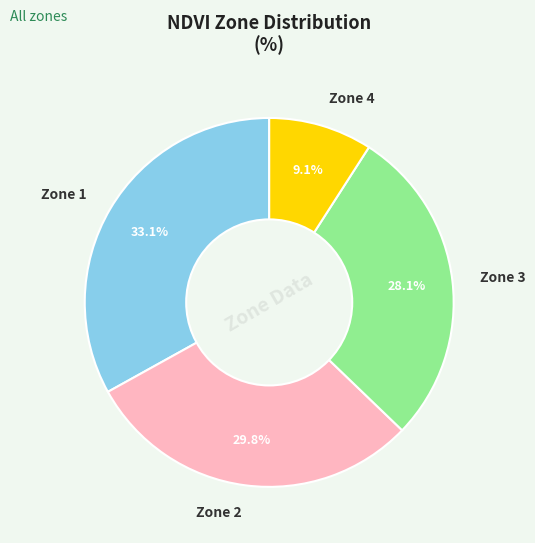

Does Zone 4 represent more than half of the total?

No